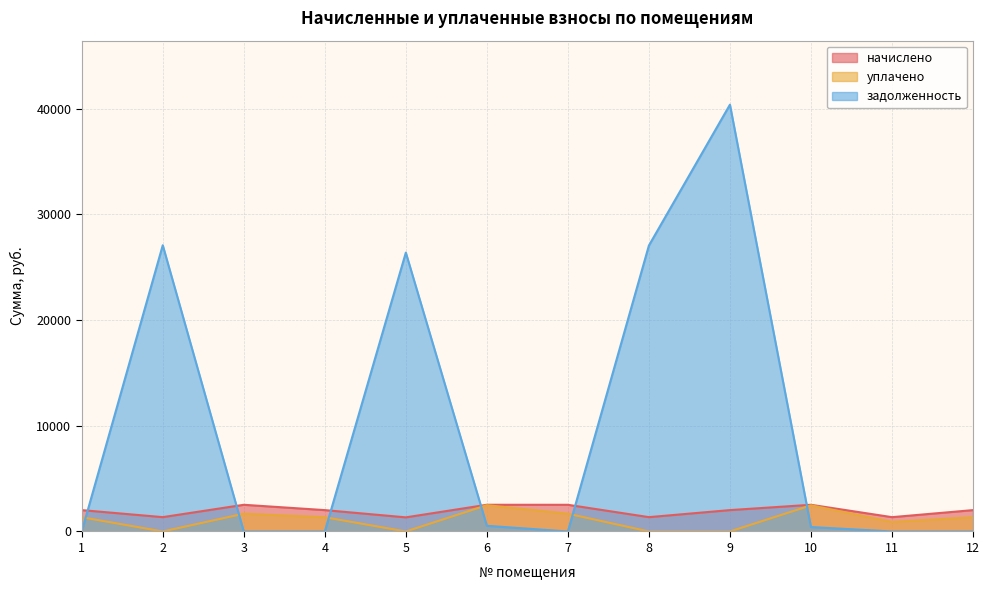

What is the average value of the задолженность series?

10158.0